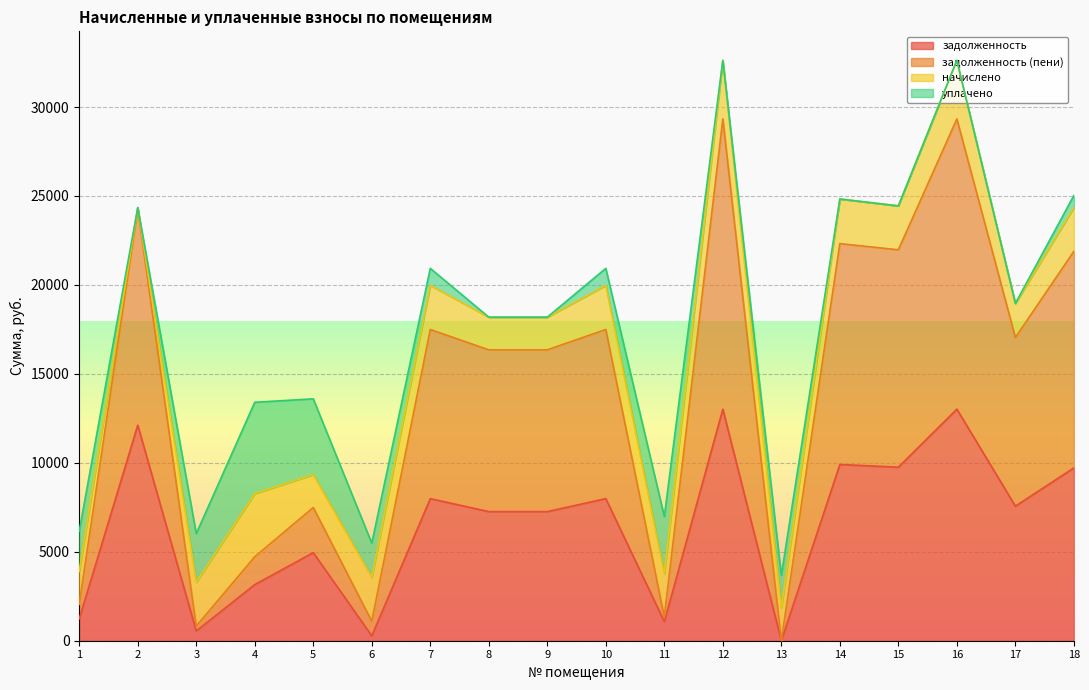

What is the approximate value of задолженность at 5?

4951.6